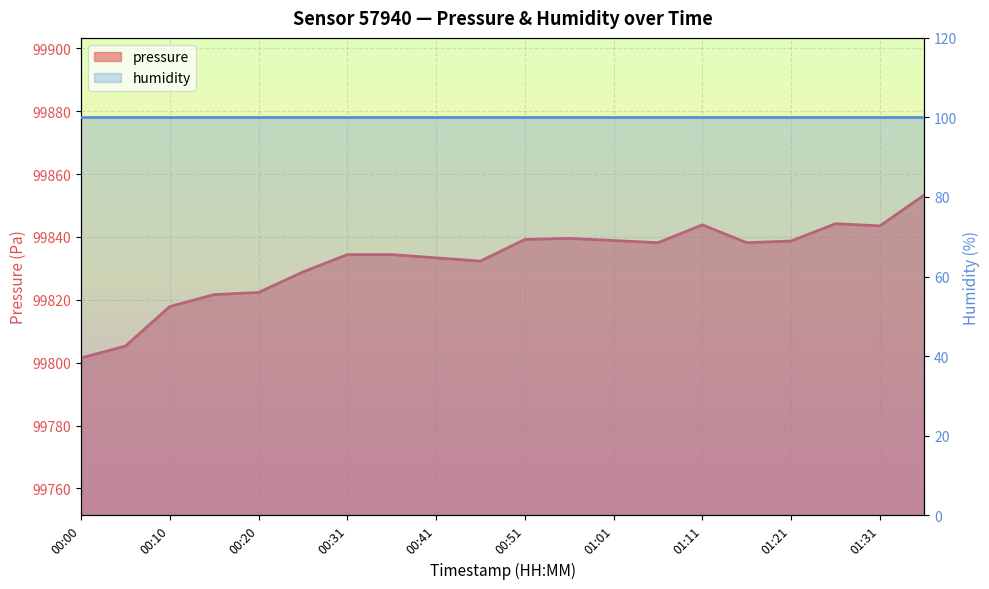

Rank the categories by value from lowest to highest.

00:00, 00:05, 00:10, 00:15, 00:20, 00:25, 00:46, 00:41, 00:31, 00:36, 01:06, 01:16, 01:21, 01:01, 00:51, 00:56, 01:31, 01:11, 01:26, 01:36